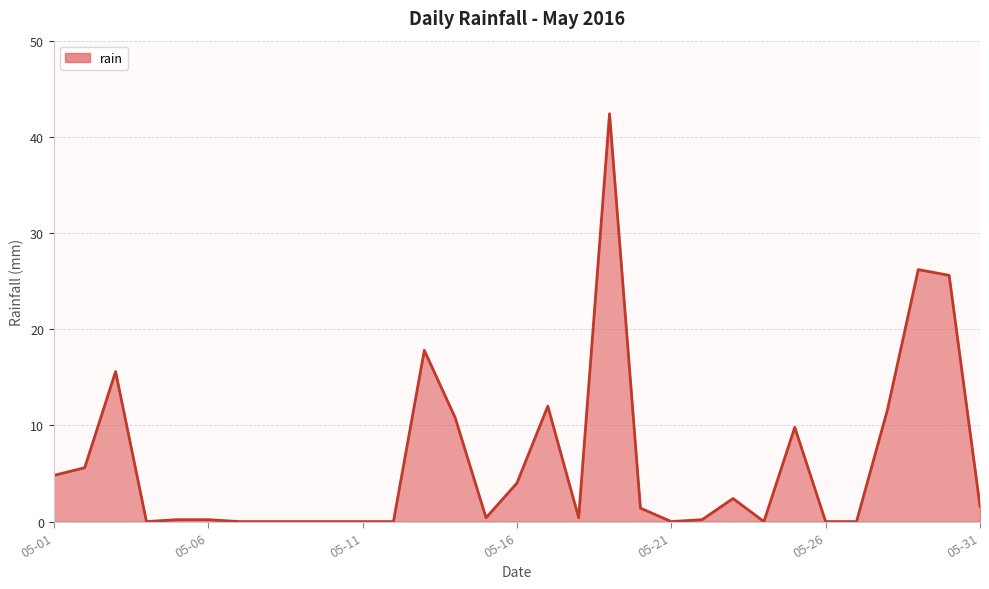

Does the chart have visible grid lines?

Yes